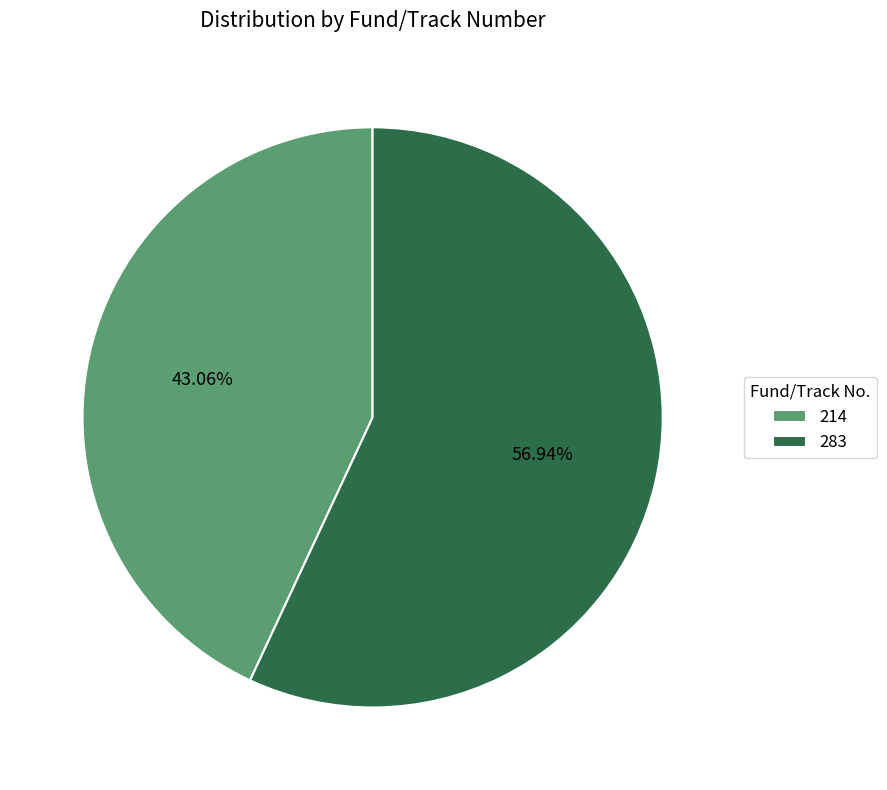

Rank the categories by value from highest to lowest.

283, 214